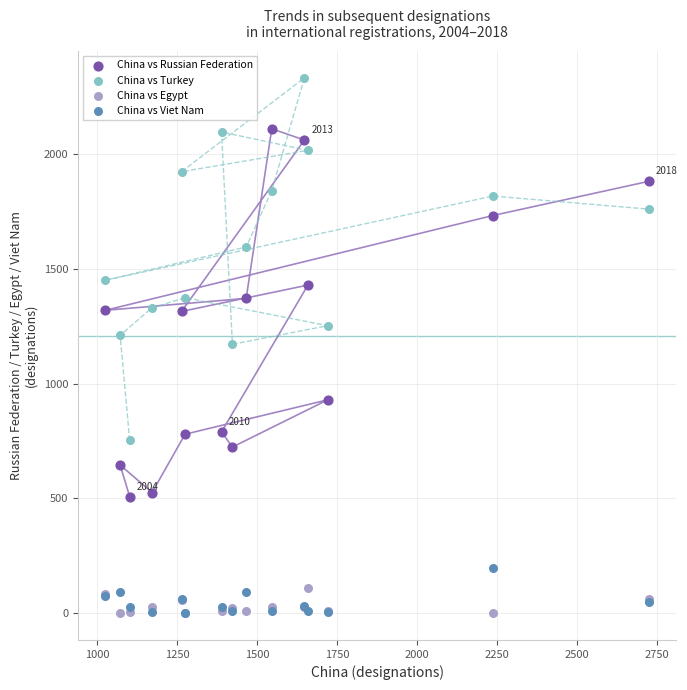

In the China vs Turkey series, what Y value is closest to 1543?

1596